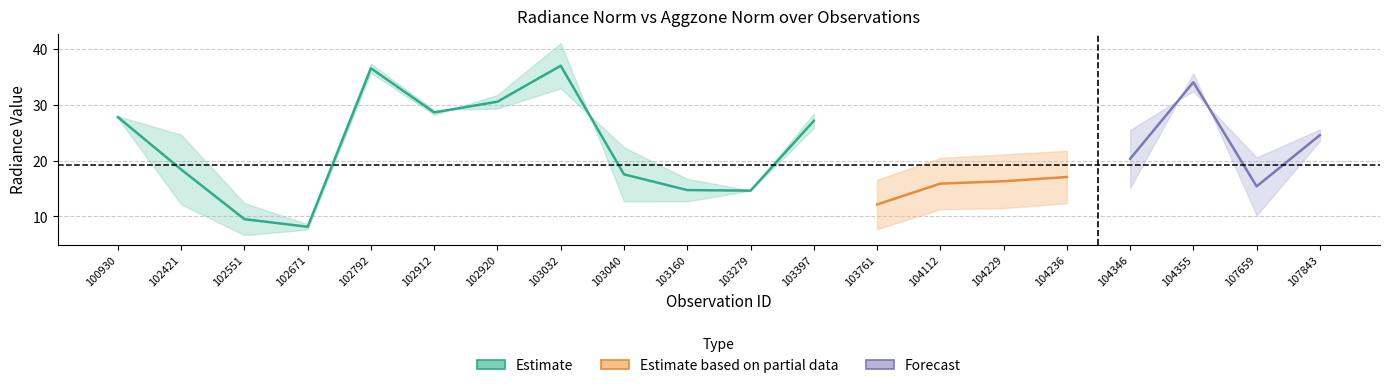

What is the average value of the rade9_mult_nadir_norm series?

22.1